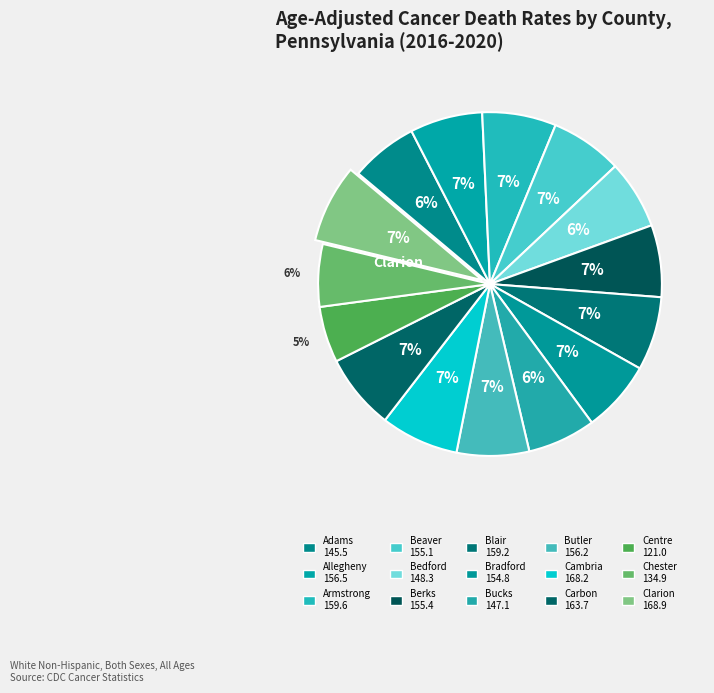

True or false: Carbon accounts for 1% of the total.

False